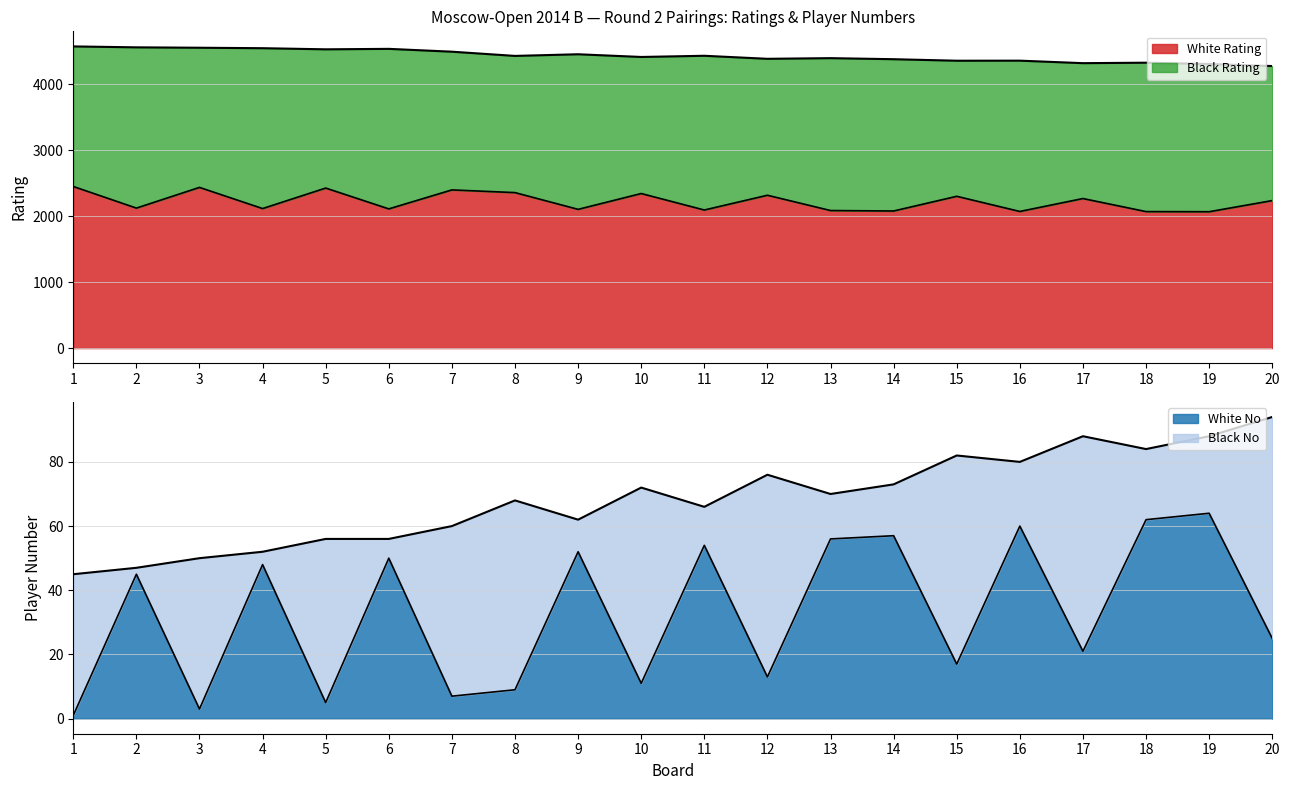

What is the total value across all series at 7?

2407